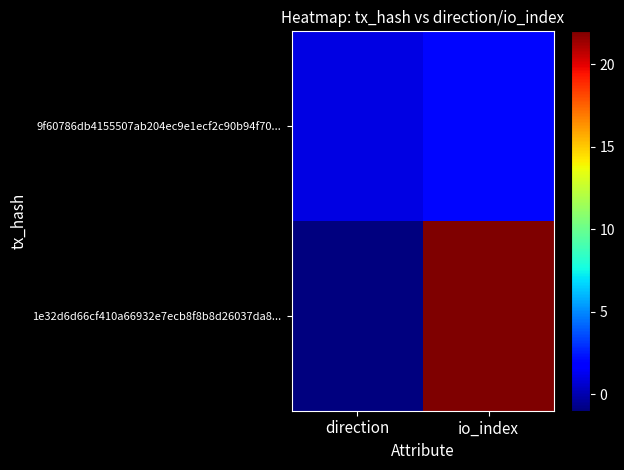

Reading right to left, list all the values displayed in this chart.

1e32d6d66cf410a66932e7ecb8f8b8d26037da8...: io_index=22	direction=-1
9f60786db4155507ab204ec9e1ecf2c90b94f70...: io_index=2	direction=1